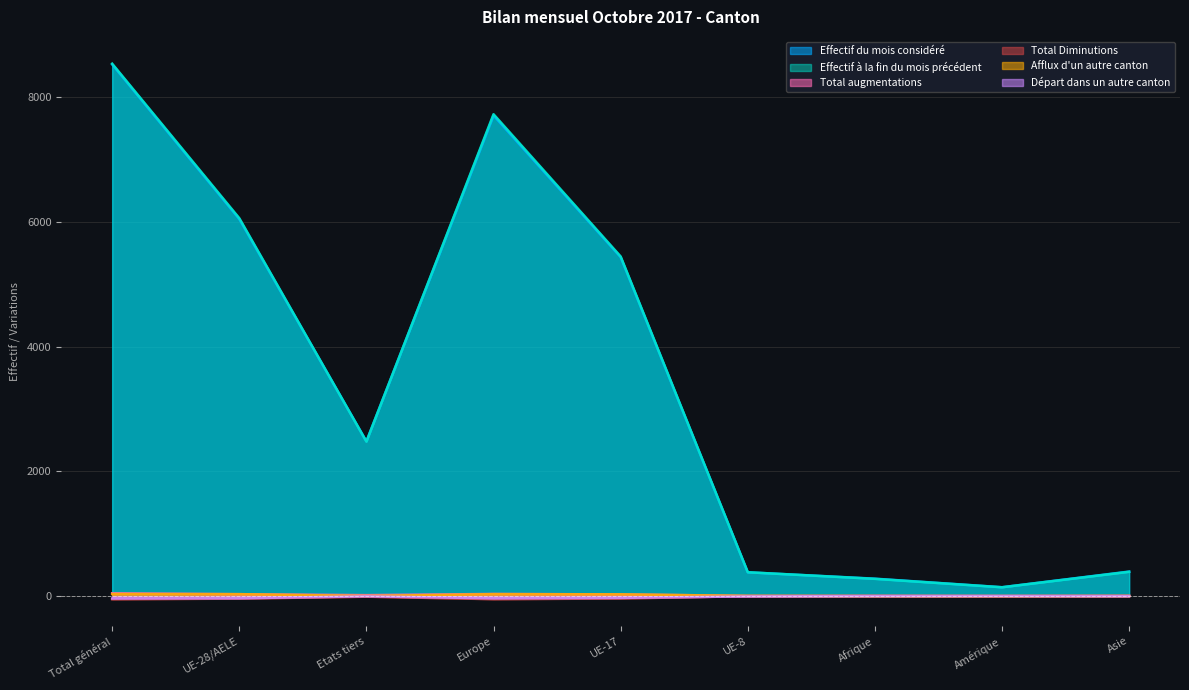

What are all the series names shown in the legend?

Effectif du mois considéré, Effectif à la fin du mois précédent, Total augmentations, Total Diminutions, Afflux d'un autre canton, Départ dans un autre canton